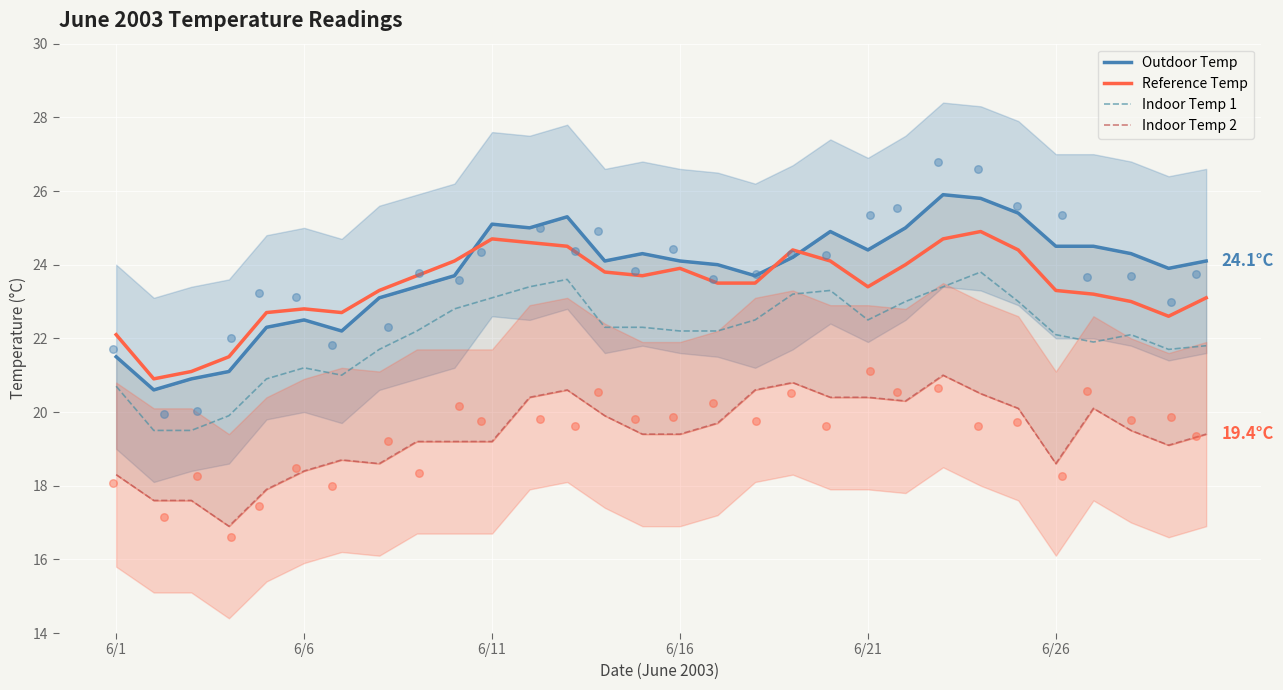

Which series has the widest spread of Y values?

Outdoor Temp